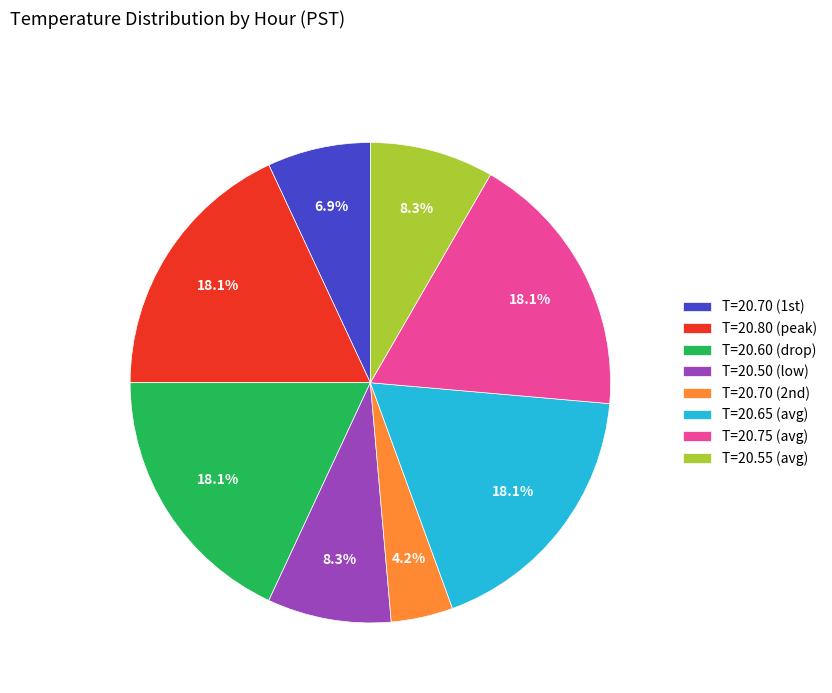

Is T=20.80 (peak) the majority of the pie?

No